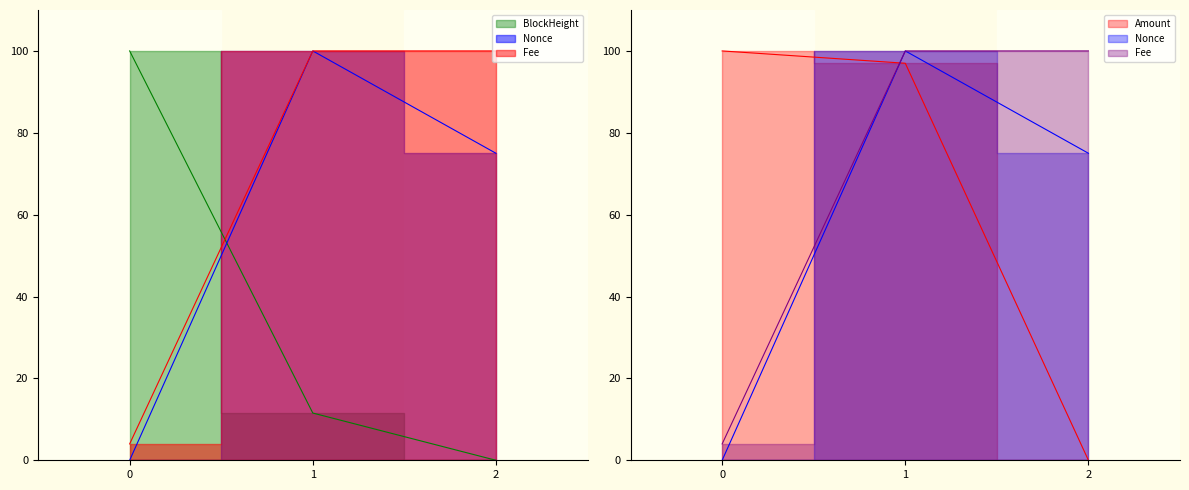

Reading left to right, transcribe all the data shown in this chart.

BlockHeight: 100.0	11.5	0.0
Nonce: 0.0	100.0	75.0
Amount: 100.0	97.0	0.0
Fee: 4.0	100.0	100.0